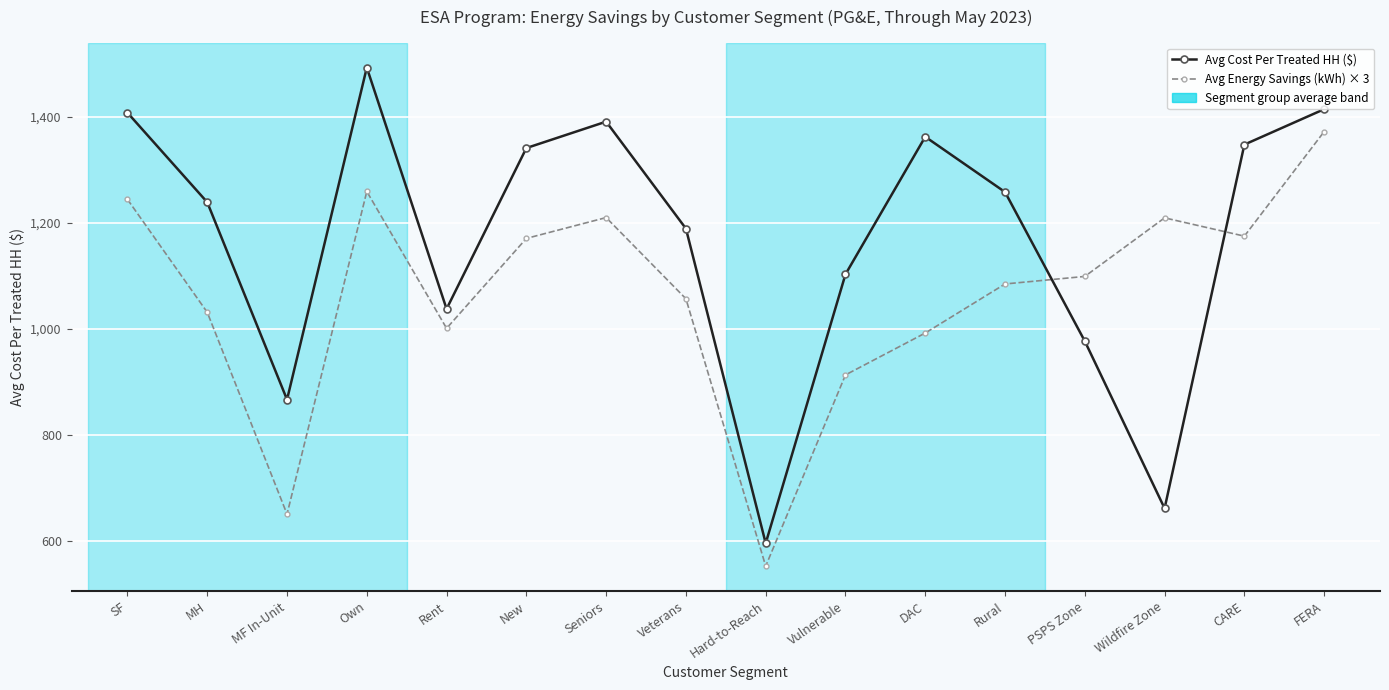

How many intersections are there between Avg Cost Per Treated HH ($) and Avg Energy Savings (kWh) × 3?

2